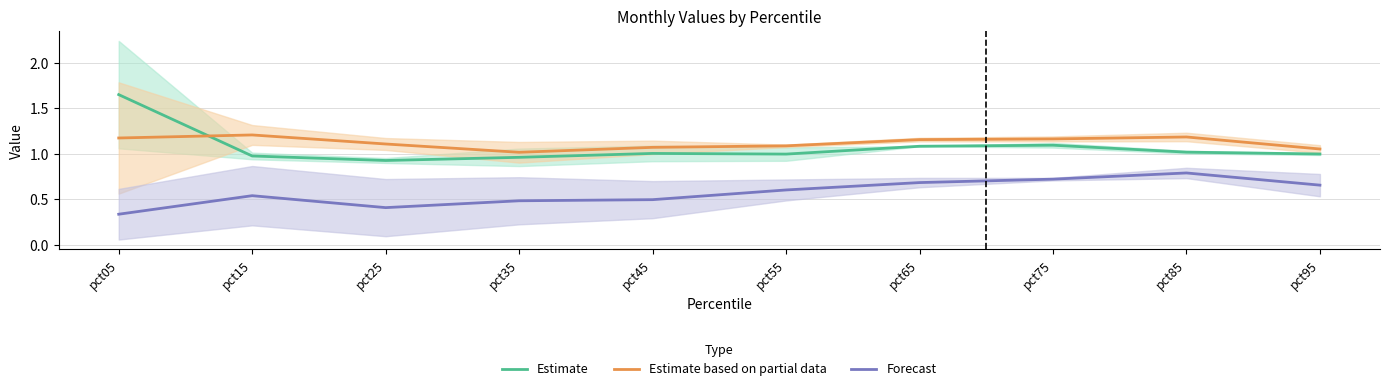

How many interior local peaks does the Estimate series have?

2